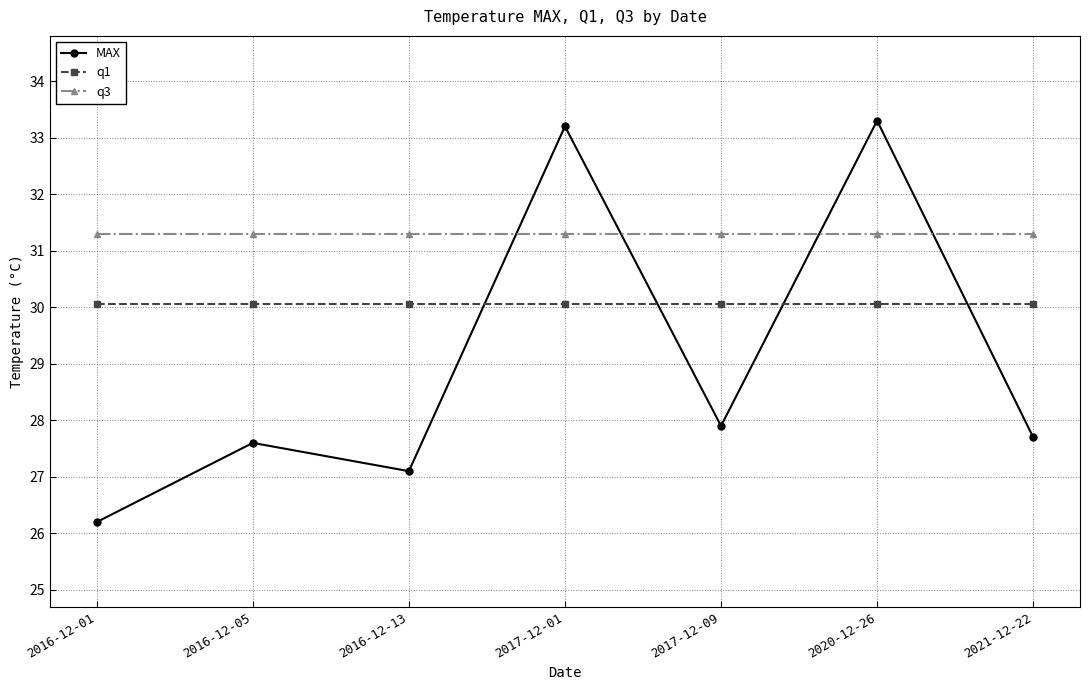

Which series changed the most between 2016-12-01 and 2017-12-01?

MAX